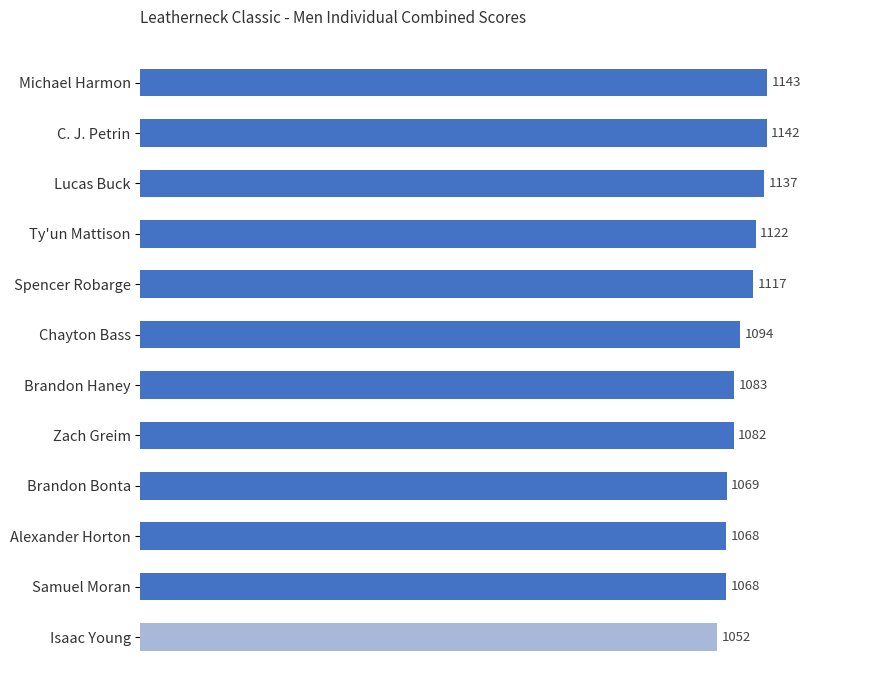

What is the difference between the maximum and minimum values?

91